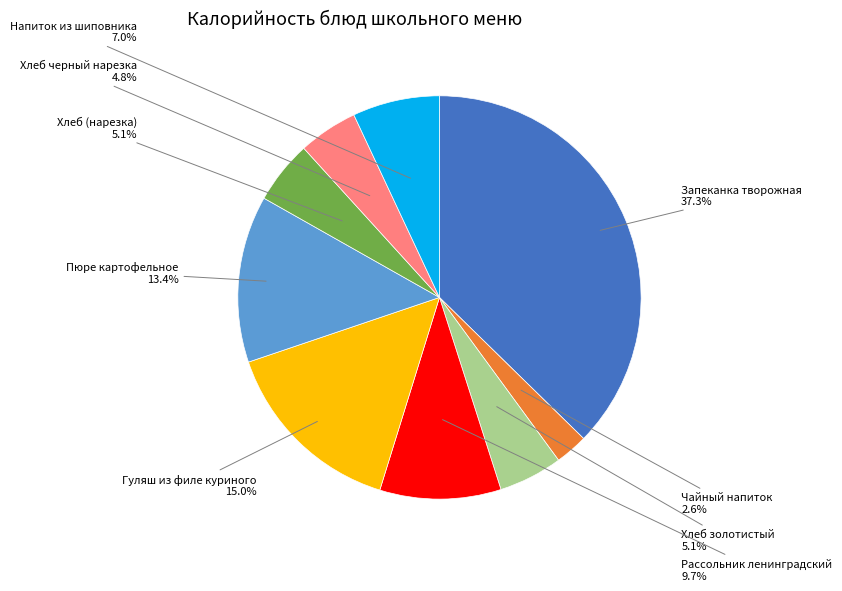

Is there a majority slice in this chart?

No